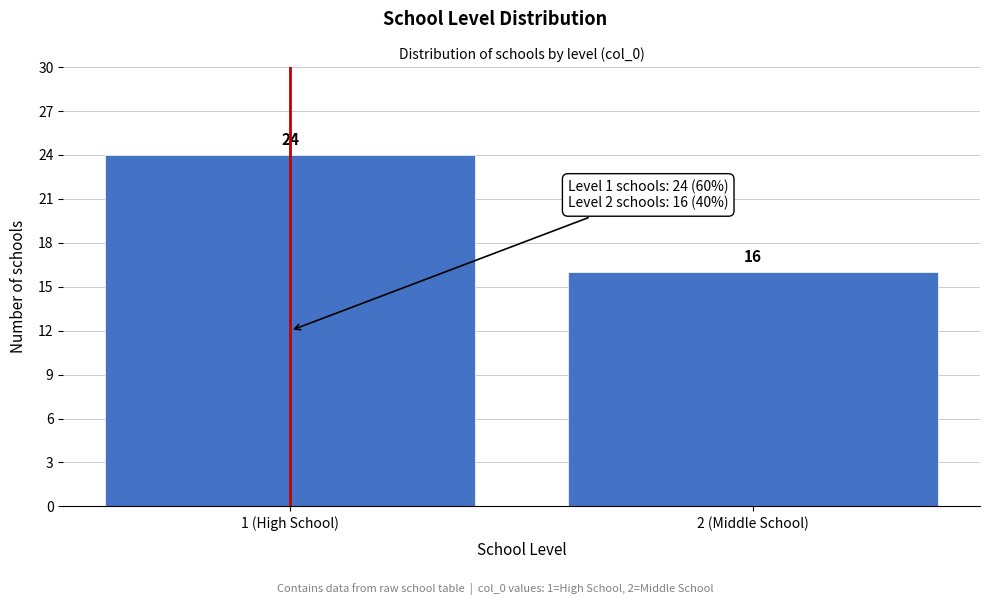

Reading left to right, what are all the values shown in this chart?

24	16